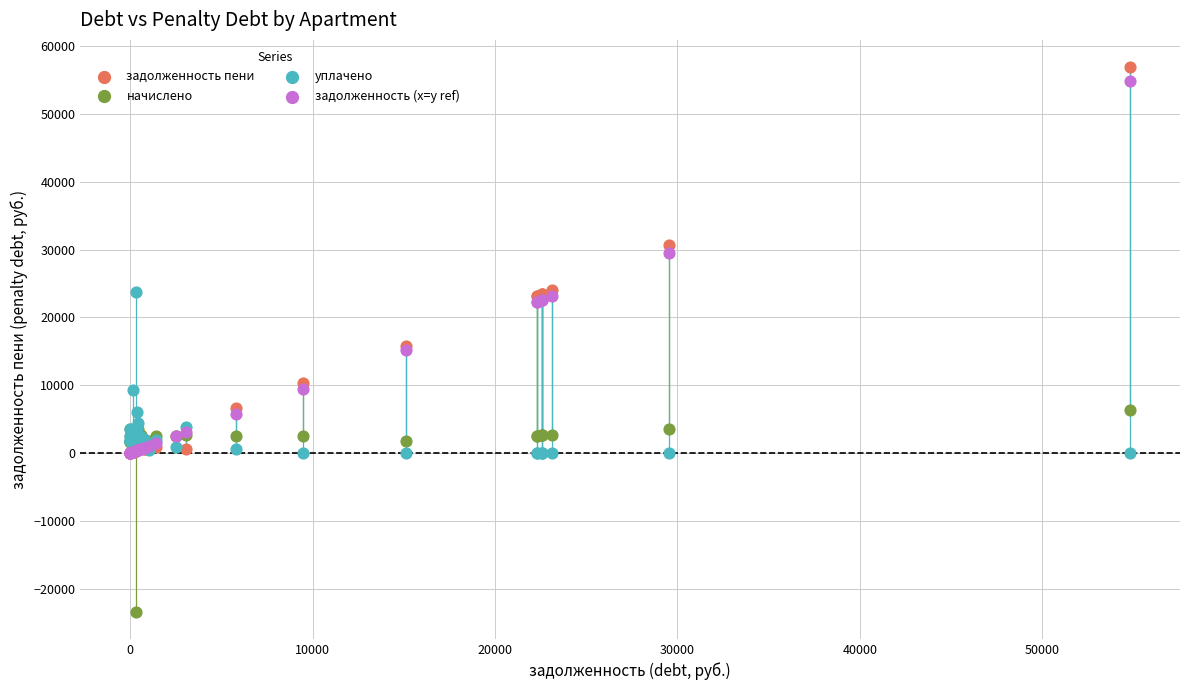

Which series has the widest spread of Y values?

задолженность пени